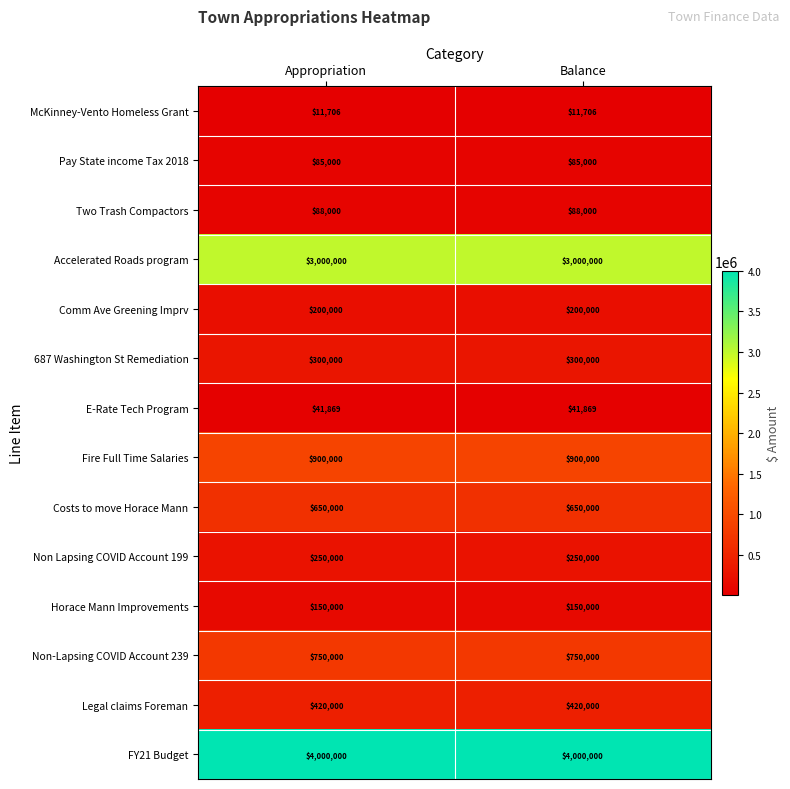

What is the maximum value shown in the chart?

4000000